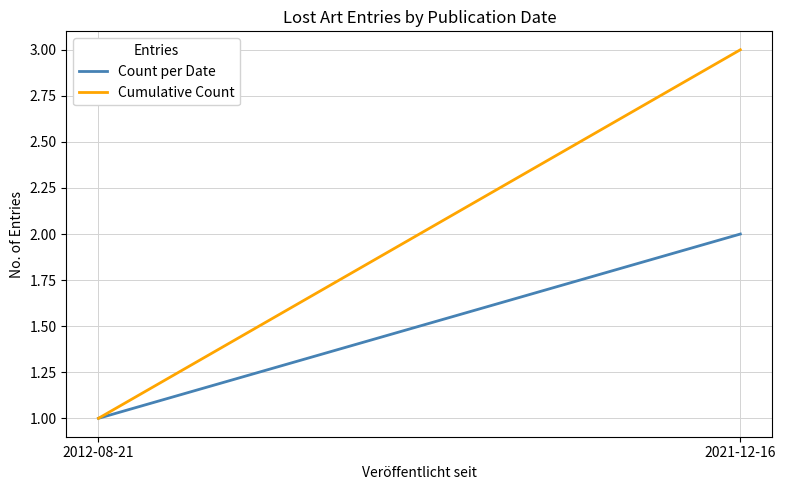

What is the spread (max minus min) of values at 2021-12-16?

1